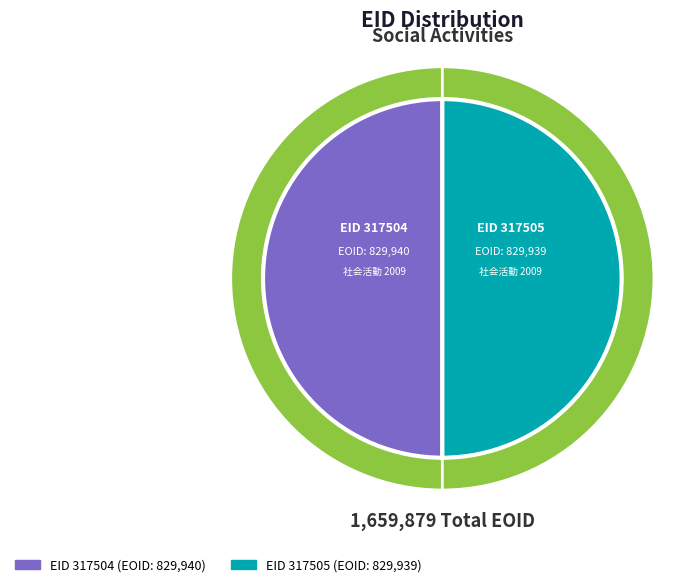

How many slices are in this pie chart?

2